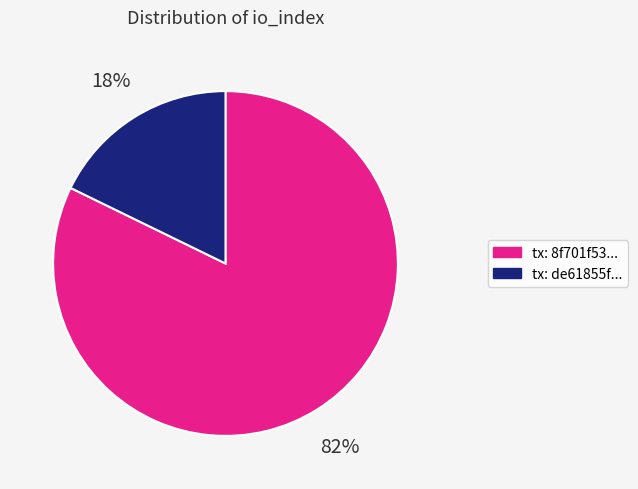

Rank the categories by value from lowest to highest.

tx: de61855f..., tx: 8f701f53...